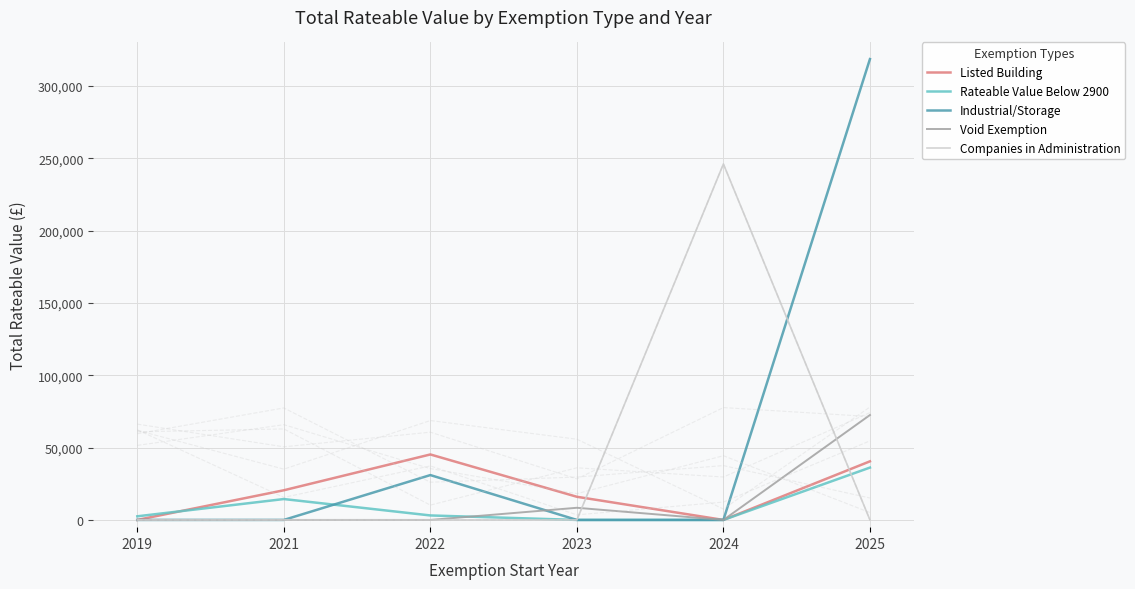

Reading left to right, list all the values displayed in this chart.

Listed Building: 0	20500	45250	16000	0	40500
Rateable Value Below 2900: 2500	14435	3100	0	0	36180
Industrial/Storage: 0	0	31000	0	0	318500
Void Exemption: 0	0	0	8400	0	72500
Companies in Administration: 0	0	0	0	246000	0